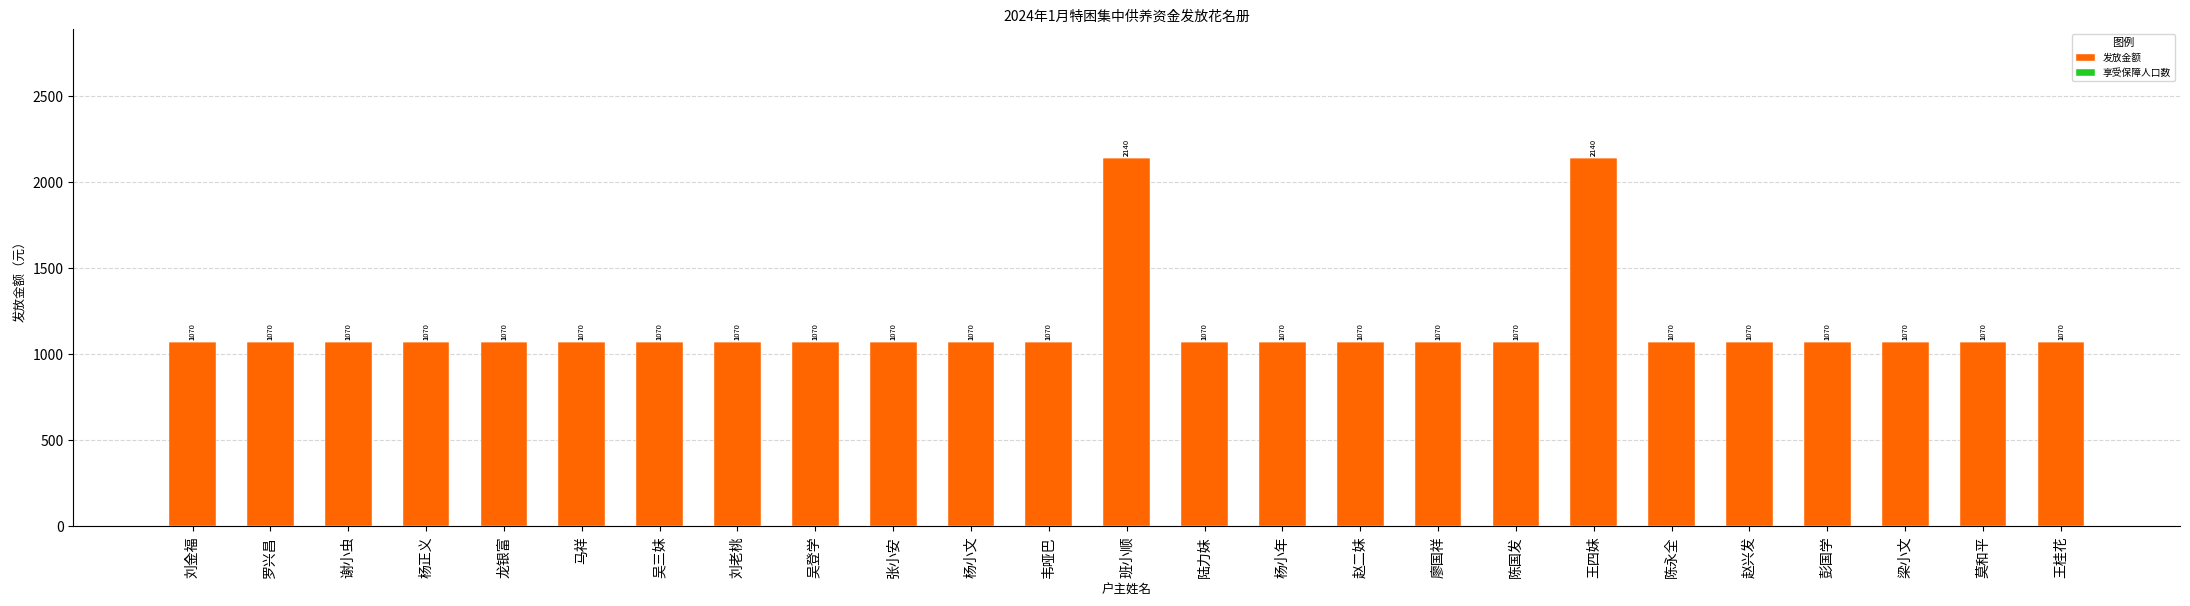

What is the total value across all series at 罗兴昌?

1071